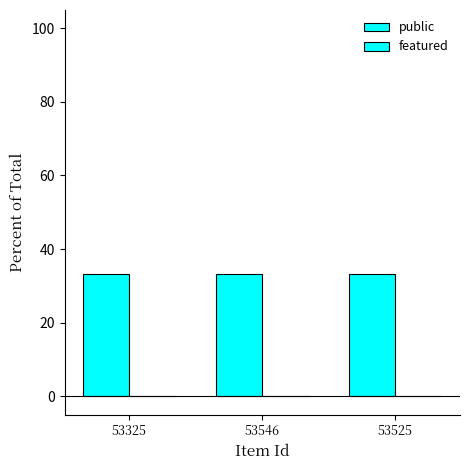

Reading left to right, list all the values displayed in this chart.

public: 33.3	33.3	33.3
featured: 0.0	0.0	0.0